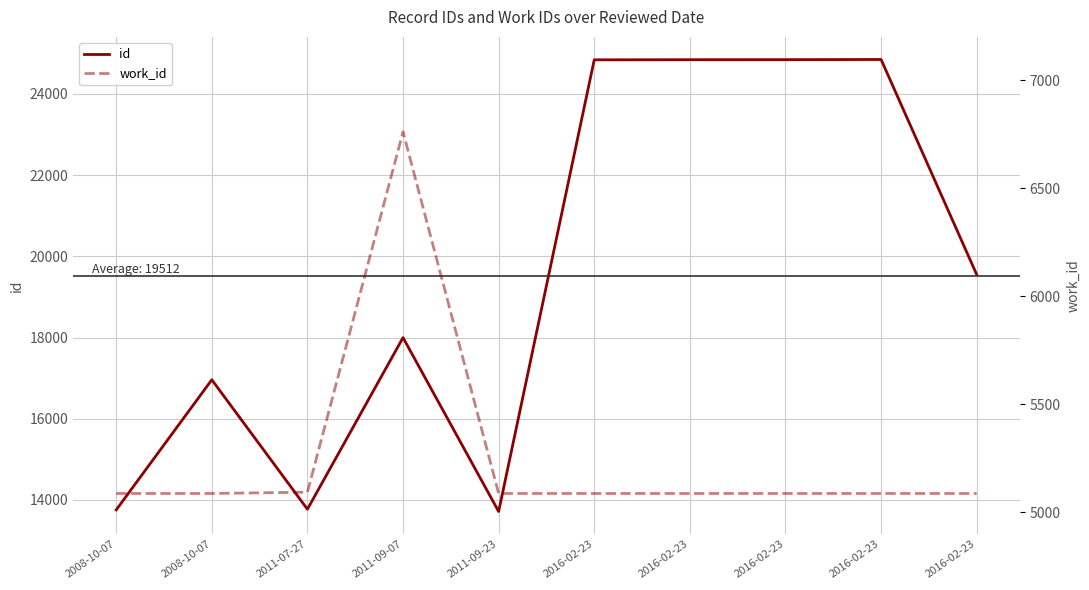

At which category is the sum across all series the highest?

2016-02-23